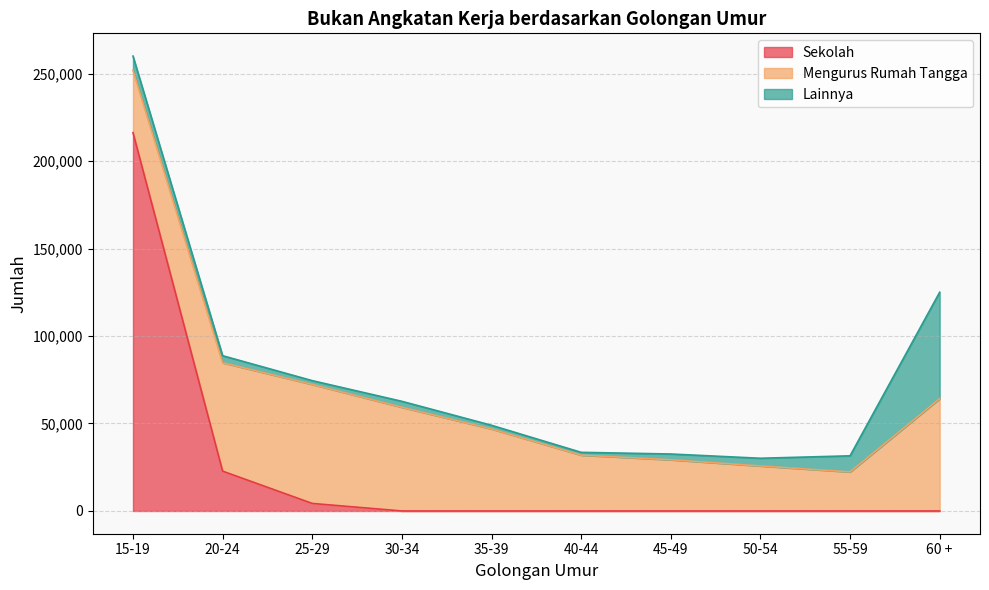

What is the sum of all Sekolah values?

243333